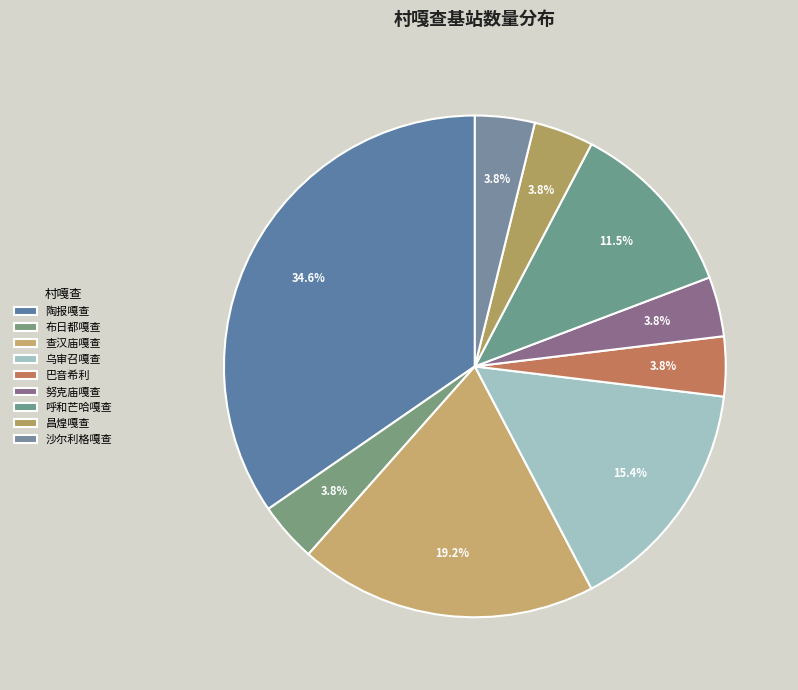

True or false: 查汉庙嘎查 accounts for 19% of the total.

True